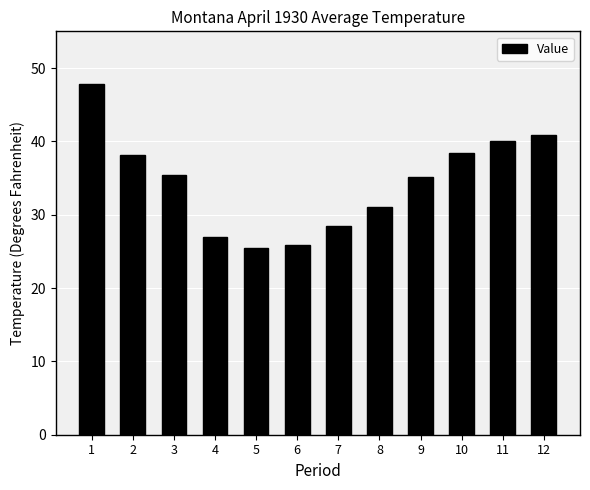

Between 12 and 3, which is larger?

12